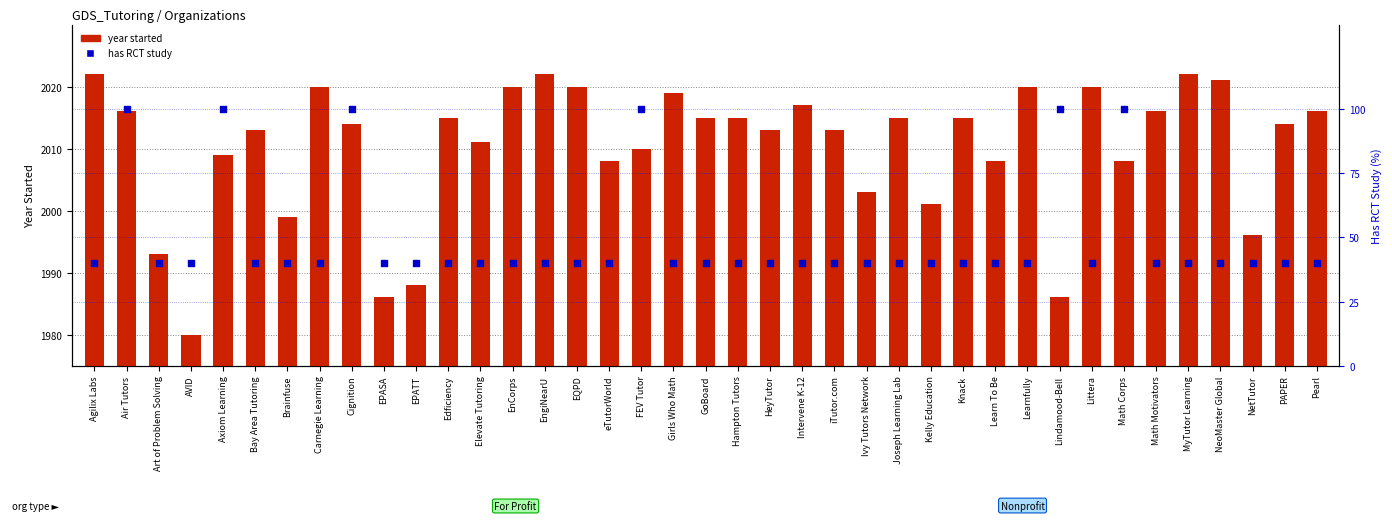

Which series has the largest total across all categories?

year started